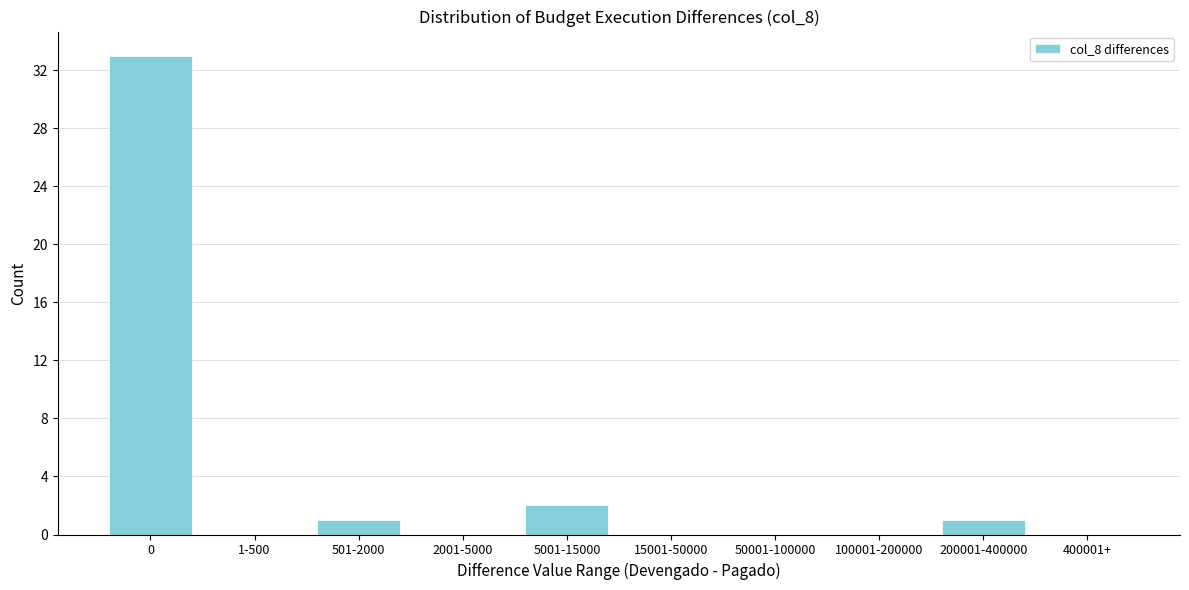

Reading left to right, transcribe all the data shown in this chart.

0=33	1-500=0	501-2000=1	2001-5000=0	5001-15000=2	15001-50000=0	50001-100000=0	100001-200000=0	200001-400000=1	400001+=0